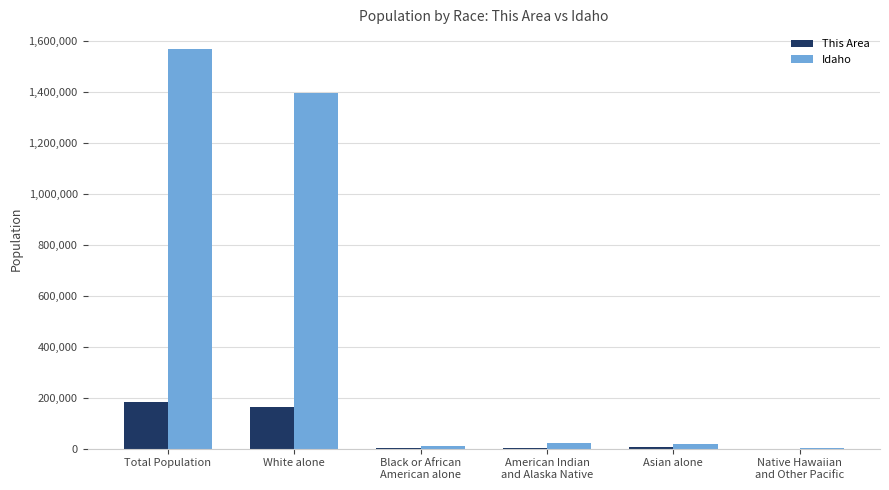

Between White alone and American Indian
and Alaska Native, which series saw the biggest shift?

Idaho